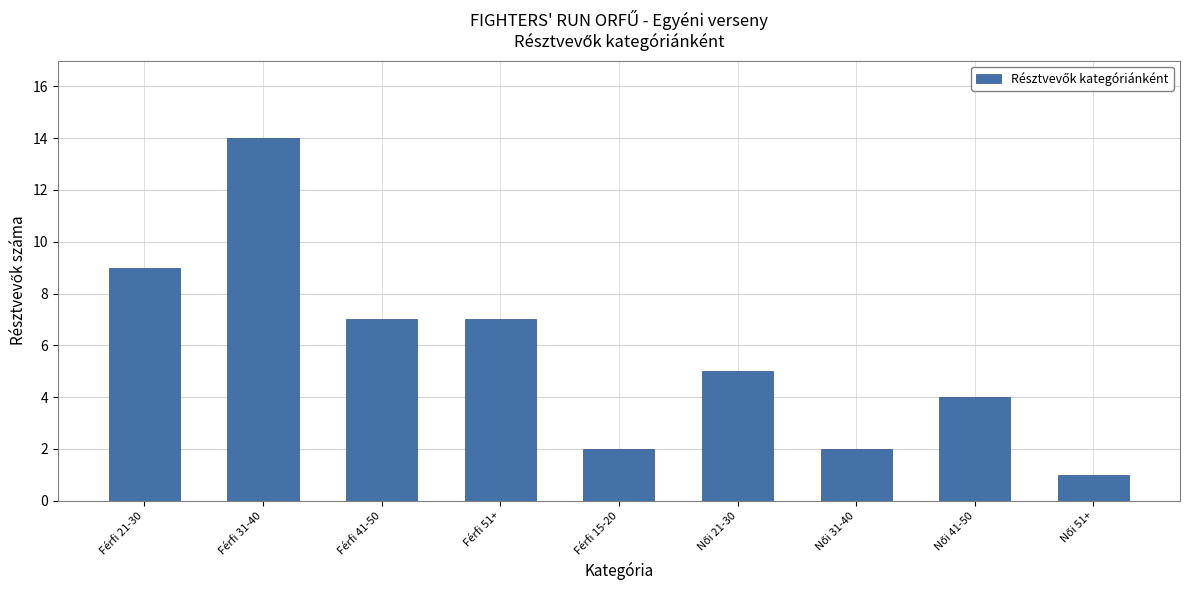

Reading left to right, transcribe all the data shown in this chart.

9	14	7	7	2	5	2	4	1